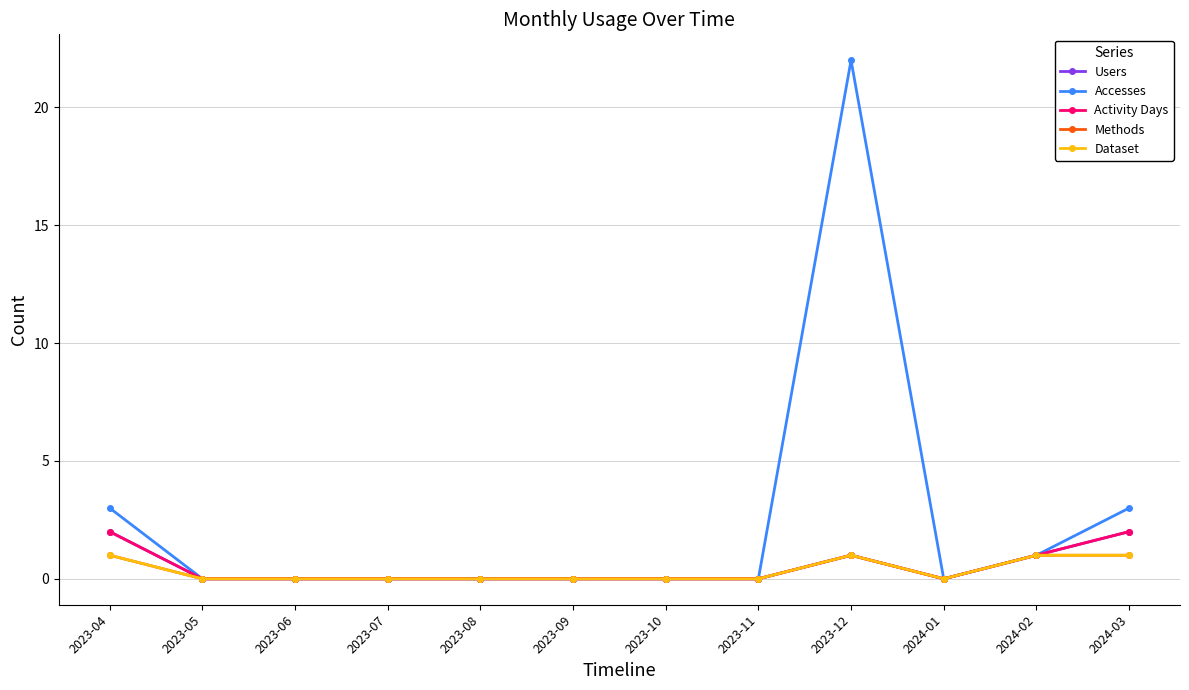

Rank the series at 2024-02 from highest to lowest value.

Users, Accesses, Activity Days, Methods, Dataset